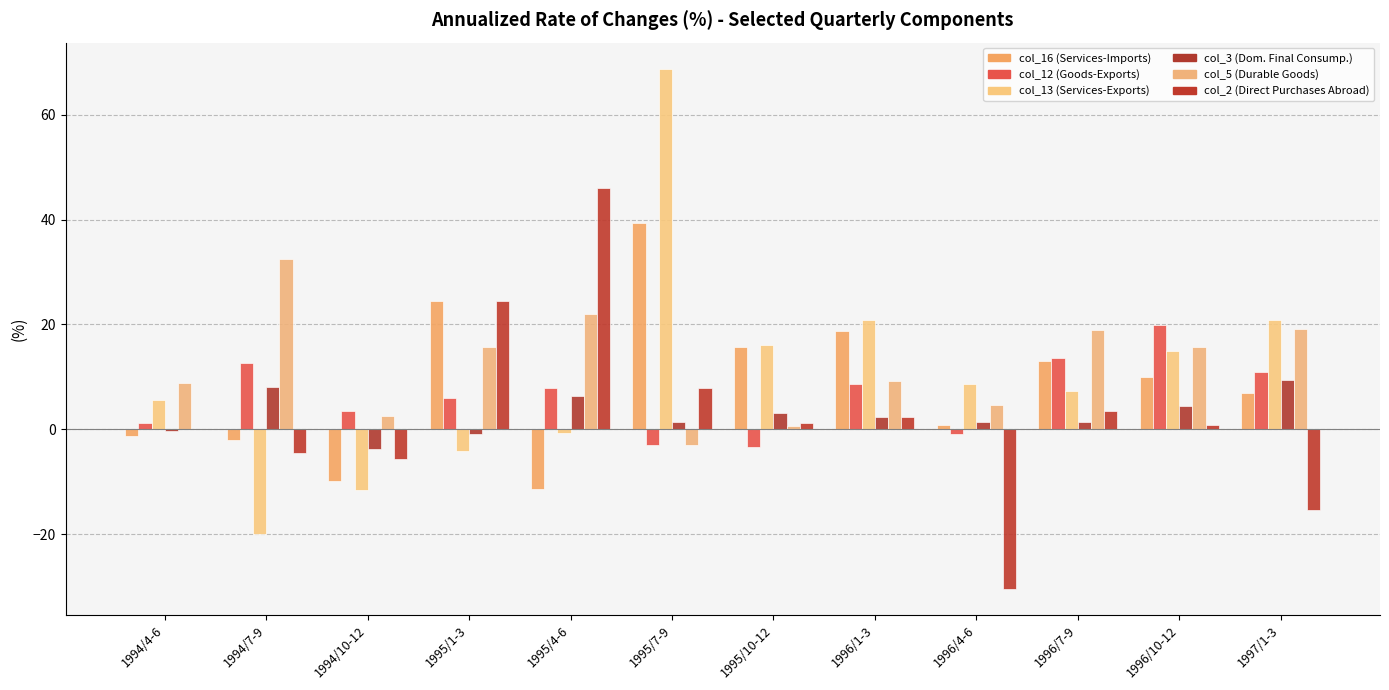

How many distinct data groups are displayed?

6